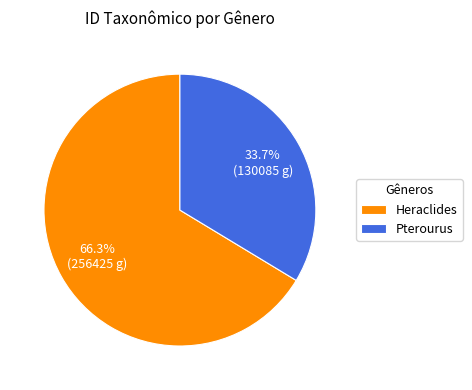

Count the number of slices in the pie.

2